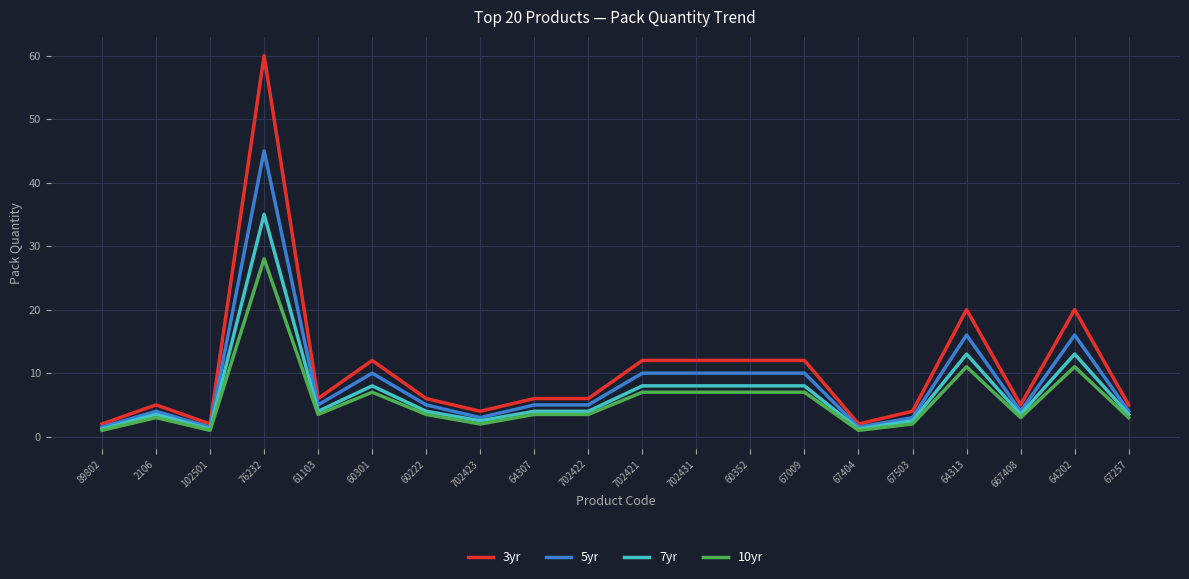

What is the maximum value shown in the chart?

60.0